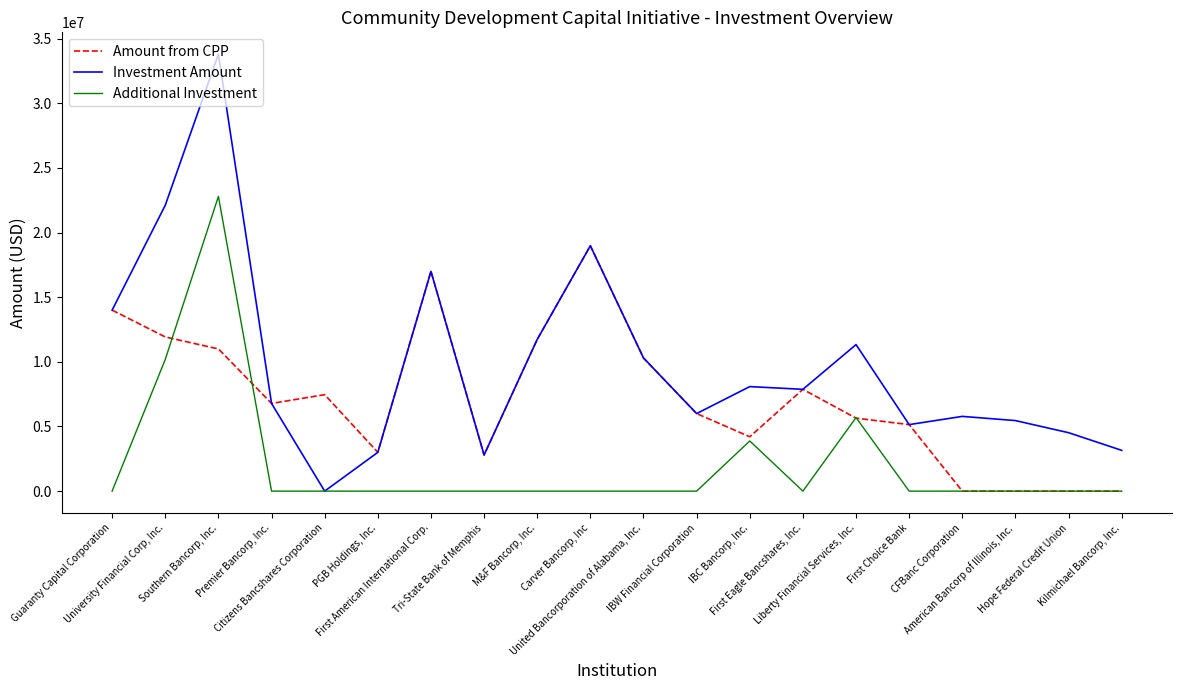

Does the chart display data point markers on the line(s)?

No